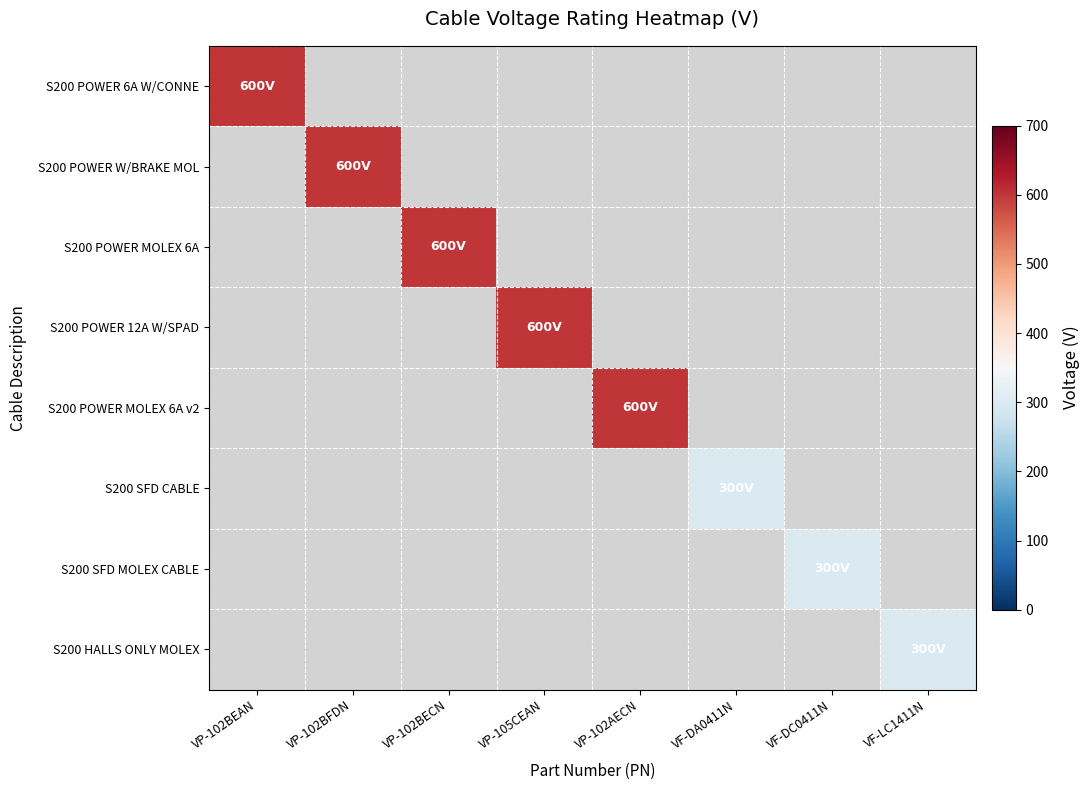

Which category has the highest value in the S200 POWER 6A W/CONNE series?

VP-102BEAN